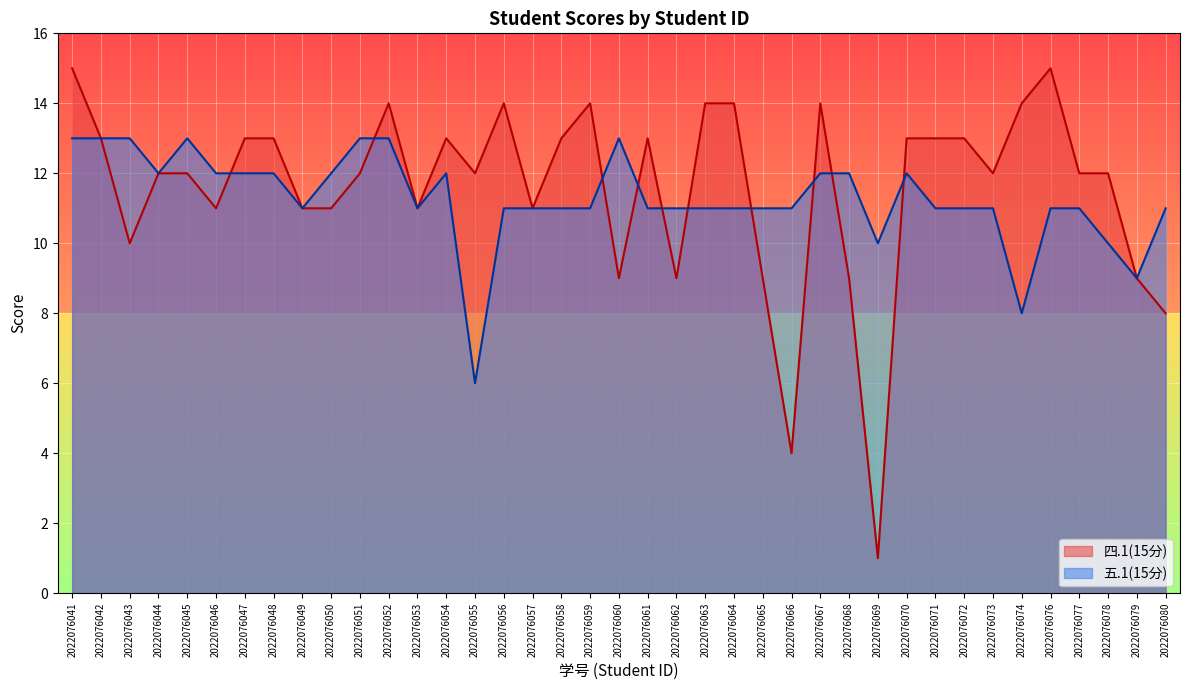

What is the highest value of the 四.1(15分) series?

15